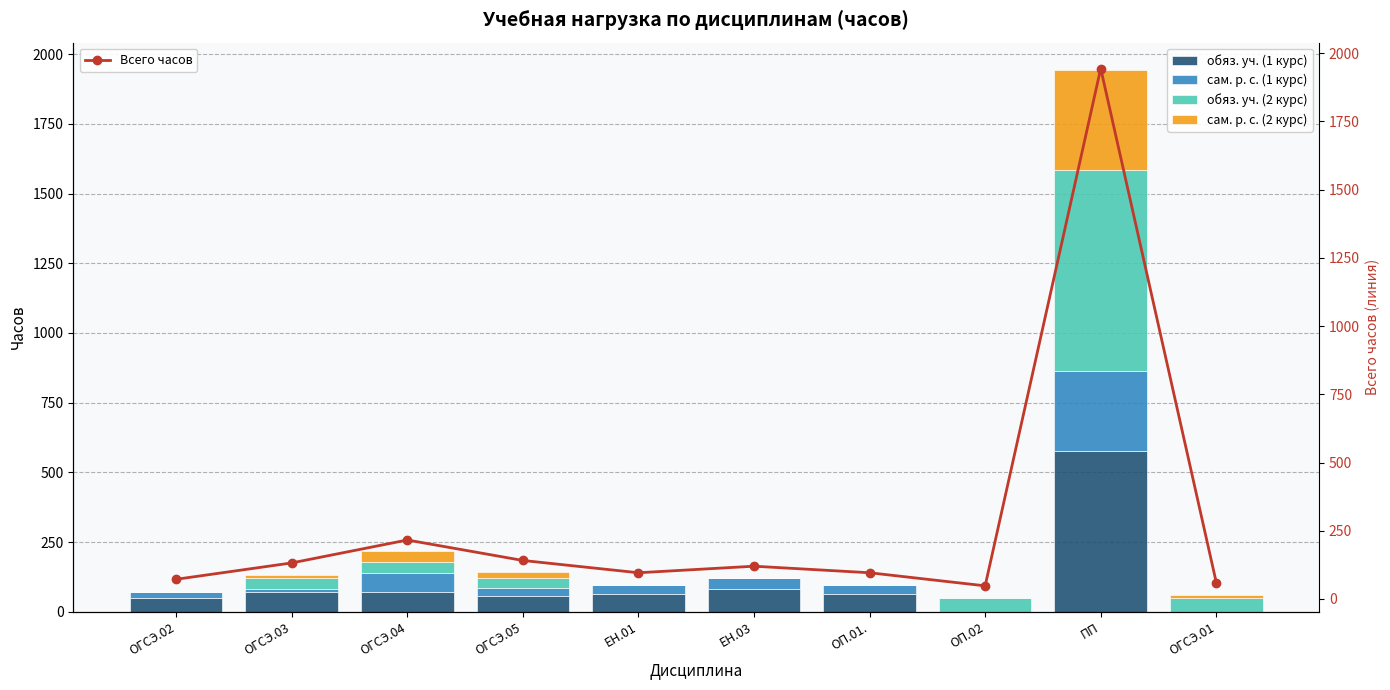

Are the bars grouped side by side (vs. stacked)?

Yes